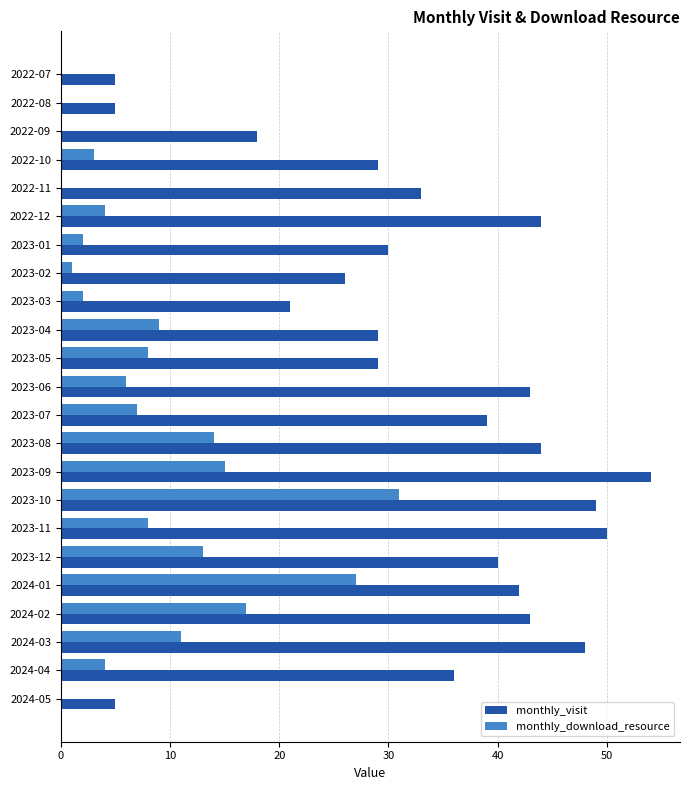

What is the maximum value shown in the chart?

54